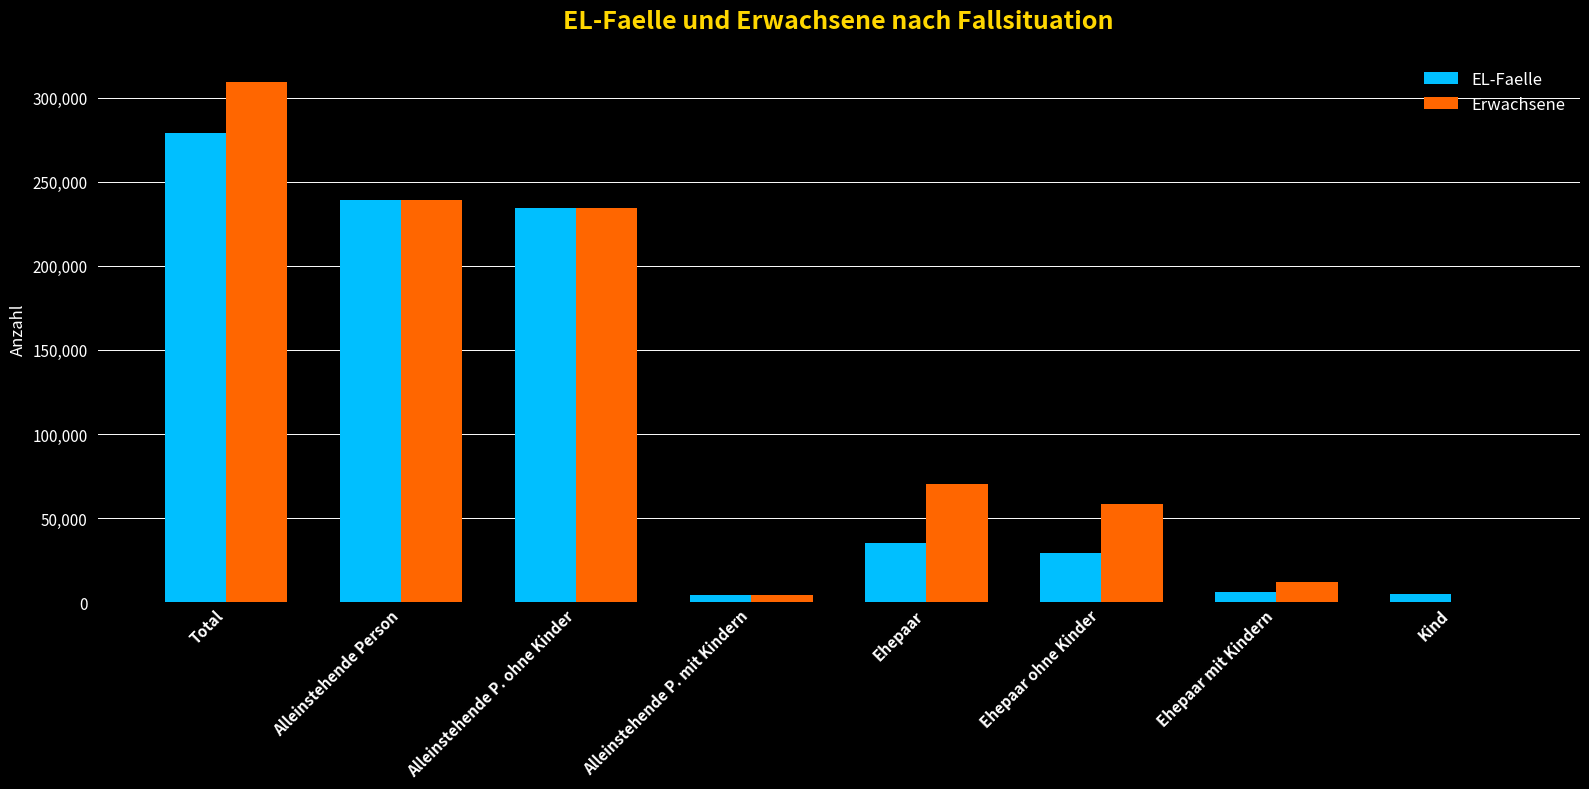

Read the Erwachsene value at Ehepaar mit Kindern.

11820